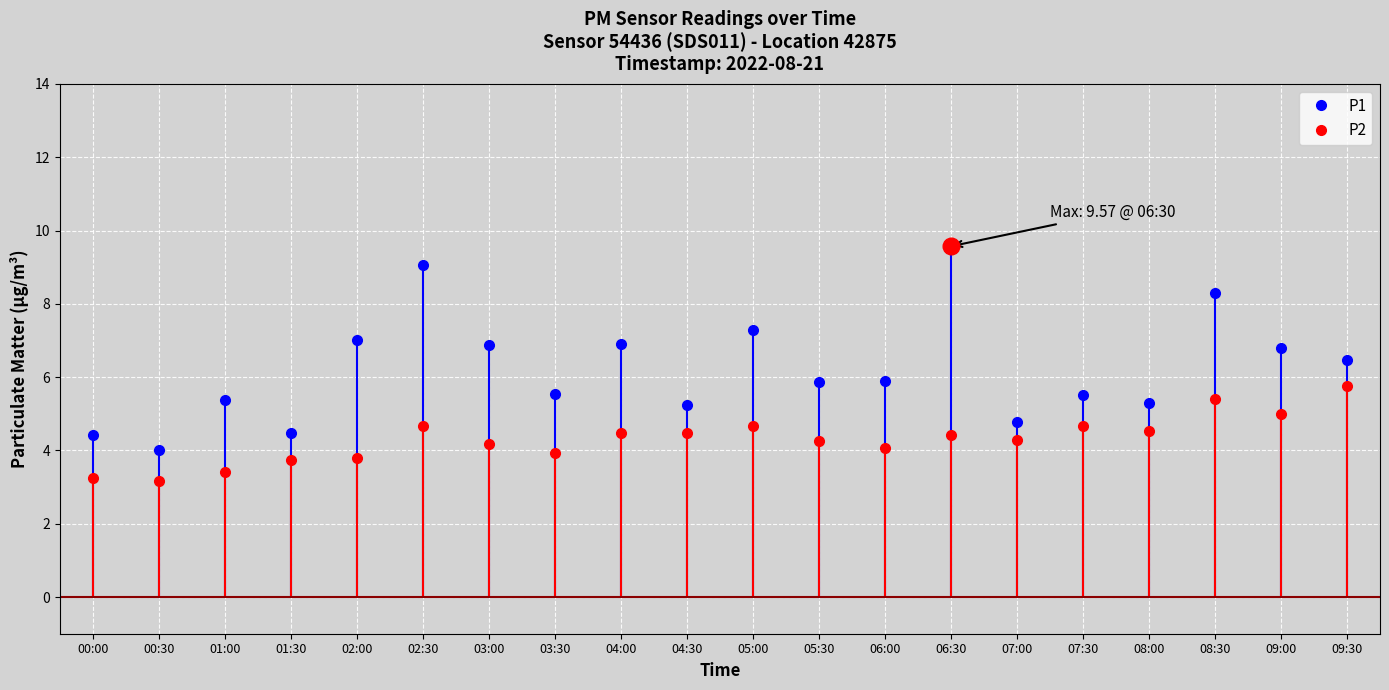

List the labels in order of P2 value, smallest first.

00:30, 00:00, 01:00, 01:30, 02:00, 03:30, 06:00, 03:00, 05:30, 07:00, 06:30, 04:00, 04:30, 08:00, 02:30, 05:00, 07:30, 09:00, 08:30, 09:30